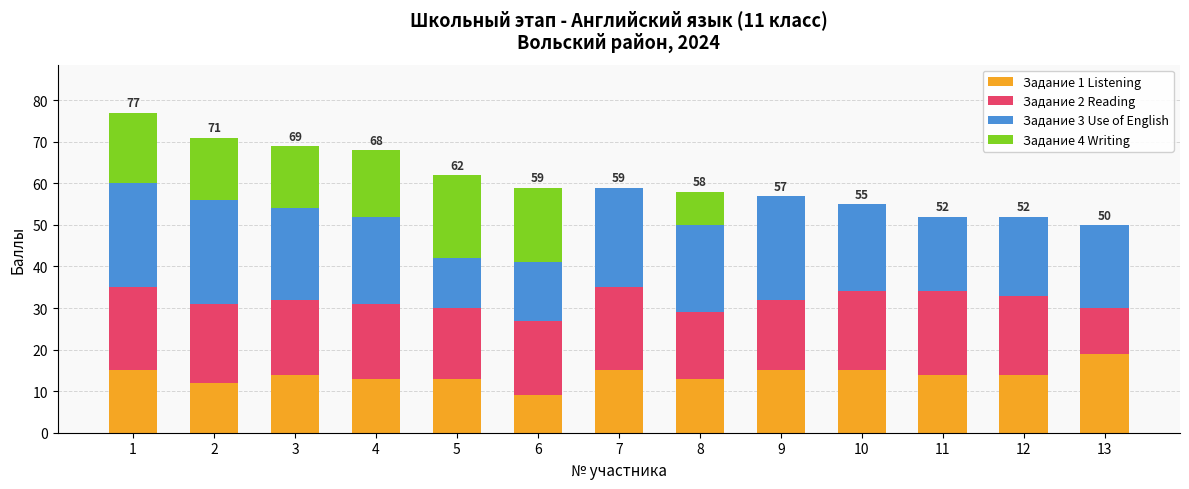

Are the bars horizontal?

No